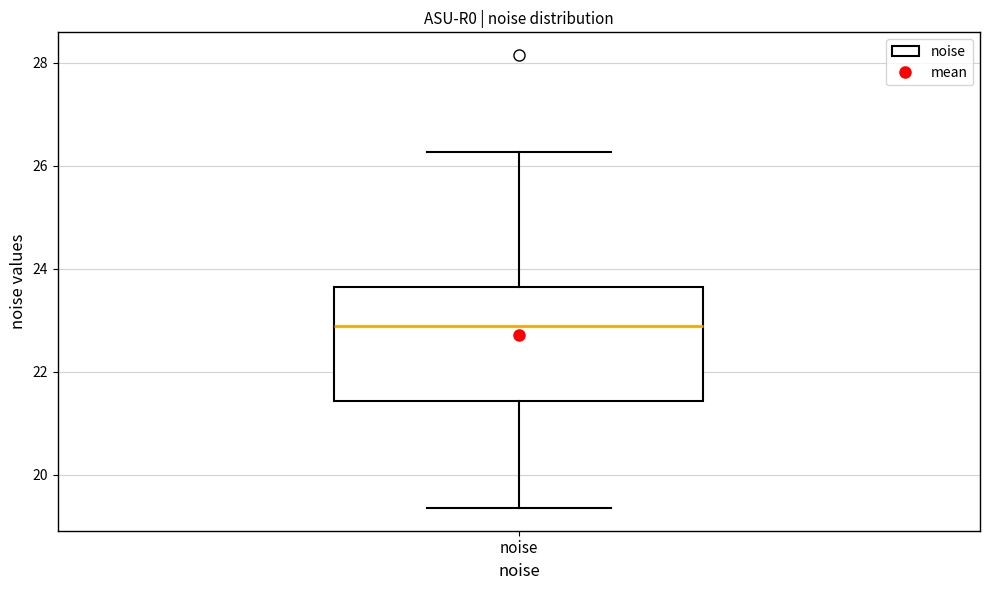

Transcribe this box plot: give where the median line is, the range the box spans, and where the two whiskers end, as read against the y-axis. The values are not printed on the chart, so give them approximately, as read against the axis.

median 22.8, box 21.4 to 23.6, whiskers 19.4 to 26.2